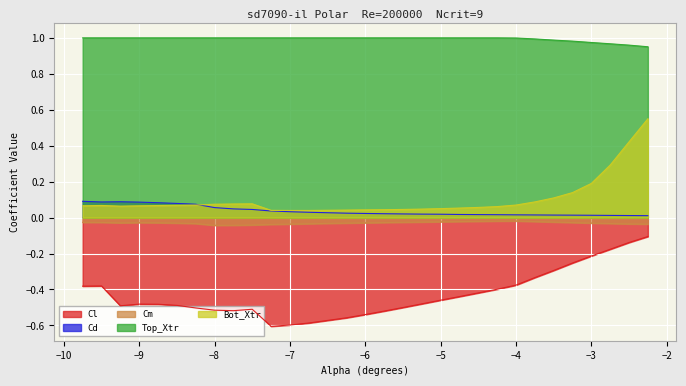

True or false: Cm and Cd intersect in this chart.

False